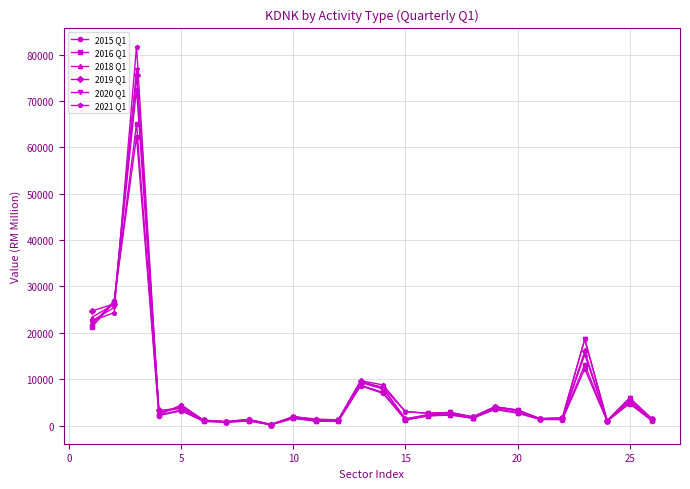

What is the greatest value displayed?

81761